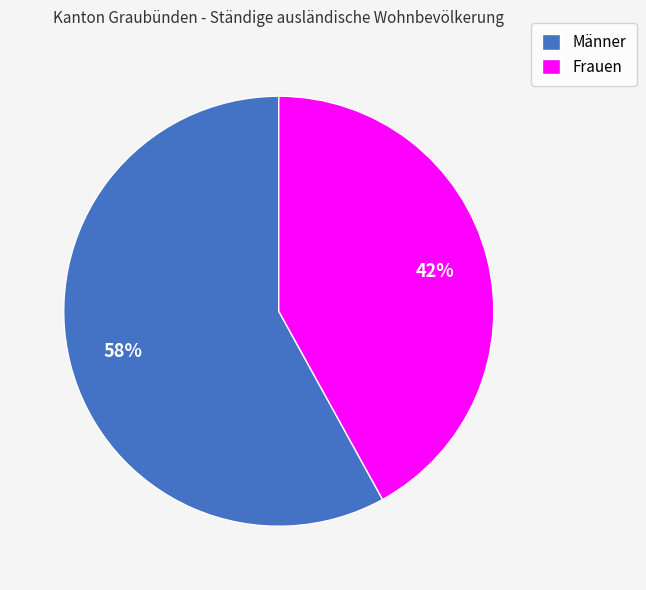

Which slice represents more than half of the pie?

Männer